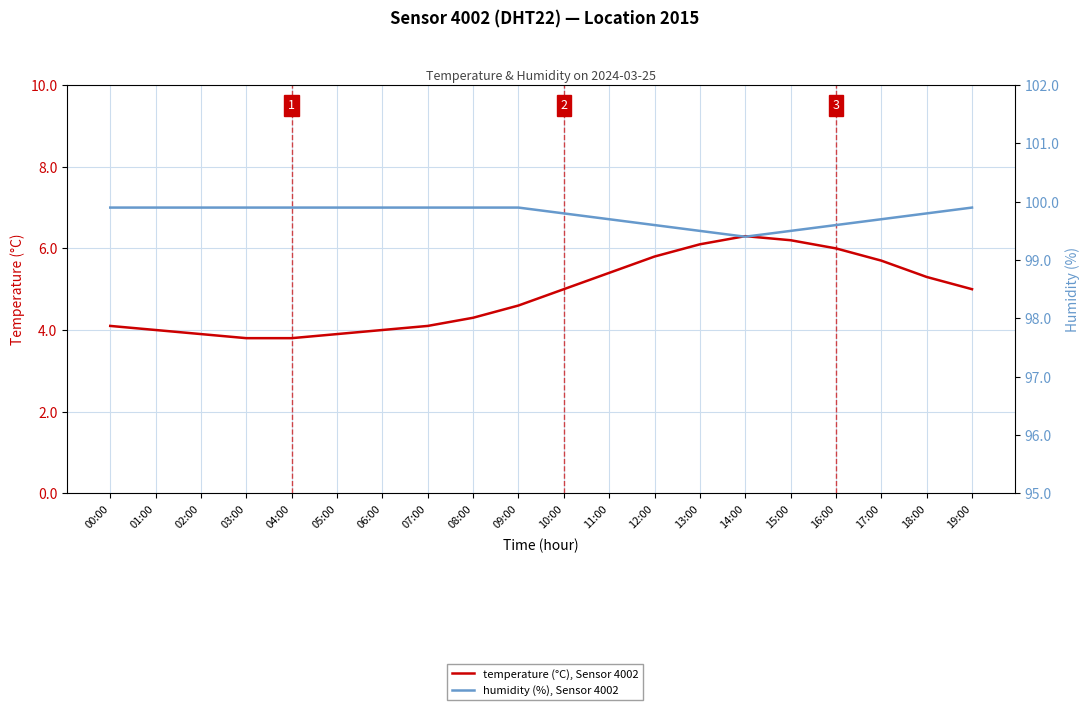

What is the sum of the temperature (°C), Sensor 4002 values at 08:00 and 06:00?

8.3